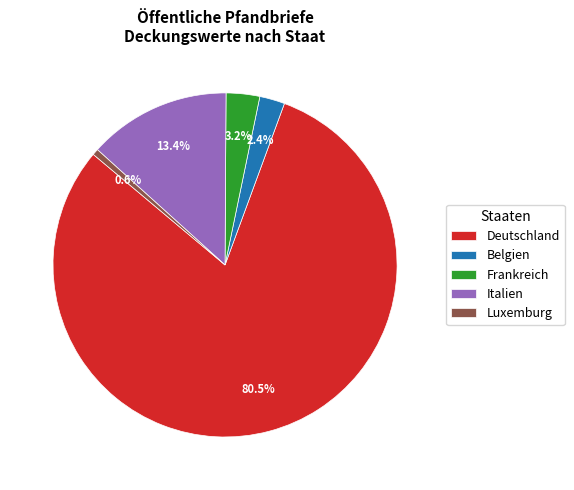

How many slices are in this pie chart?

5